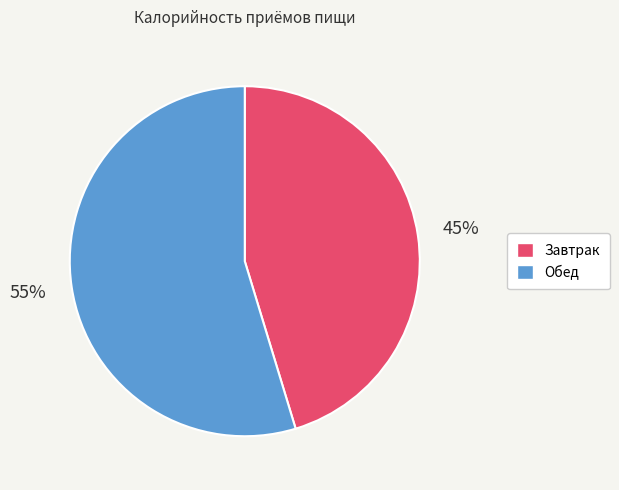

How many slices are in this pie chart?

2